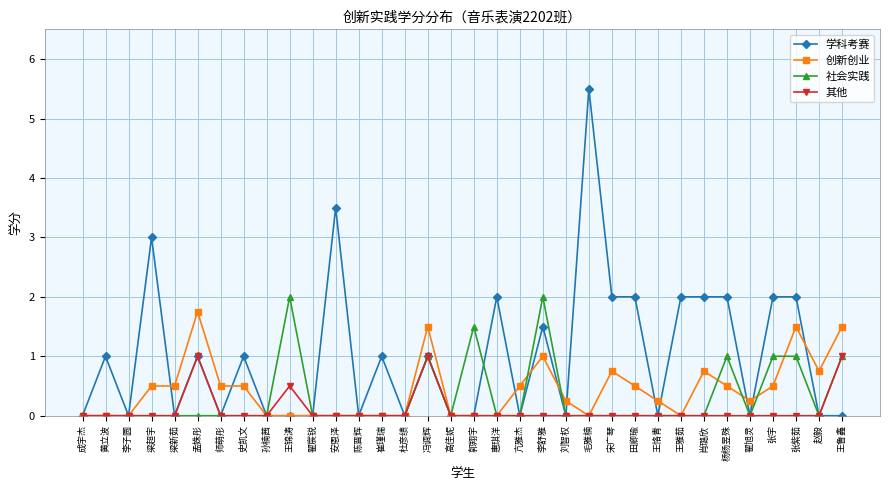

How many data points does each series have?

34